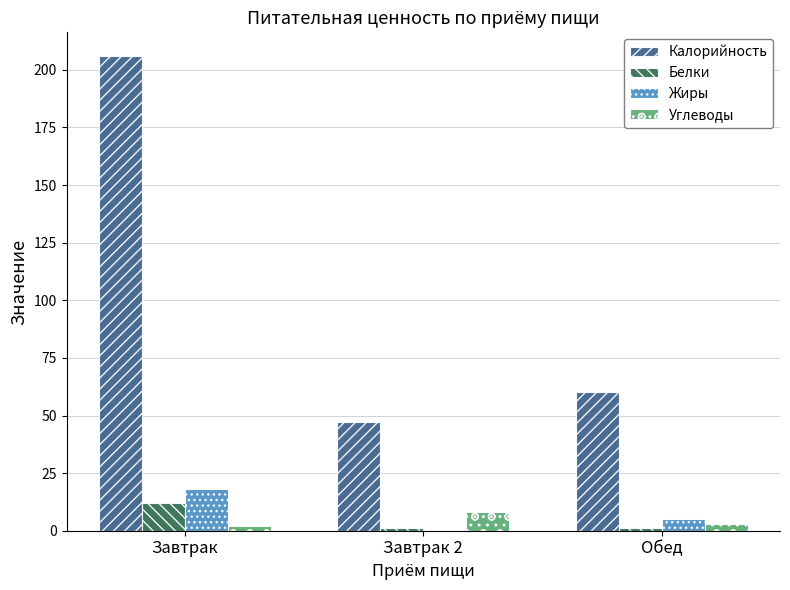

The value of Белки at Завтрак is 12. True or false?

True